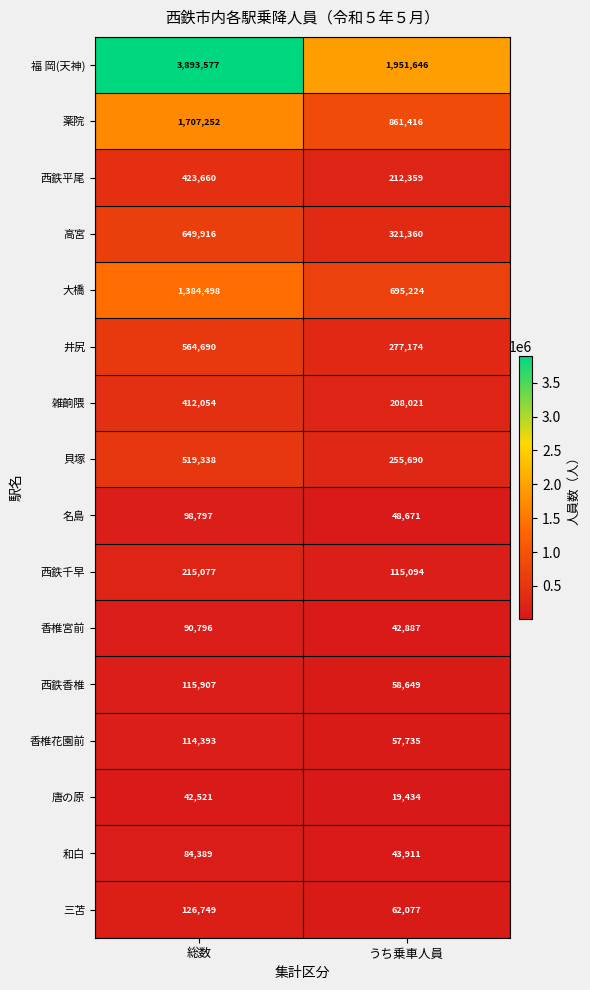

What is the average value of the 唐の原 series?

30978